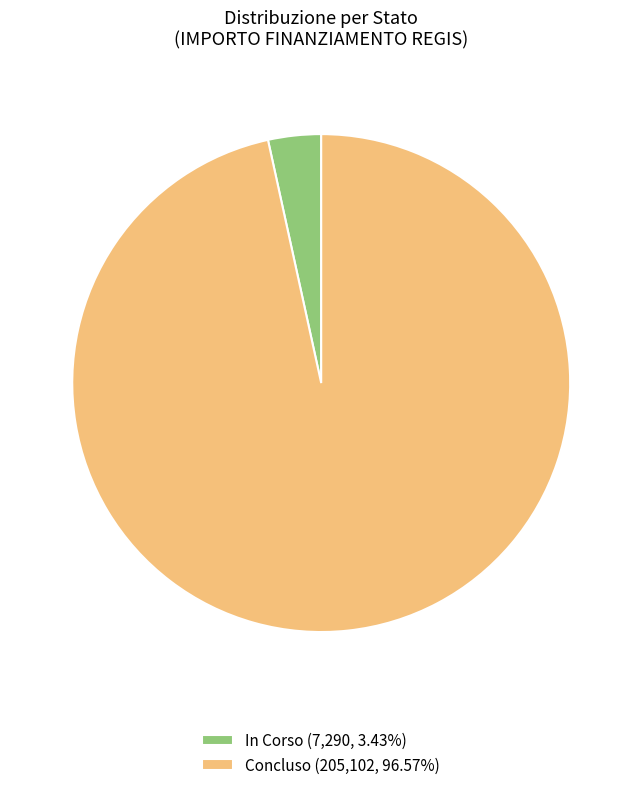

Combined, do Concluso (205,102, 96.57%) and In Corso (7,290, 3.43%) account for over 50%?

Yes